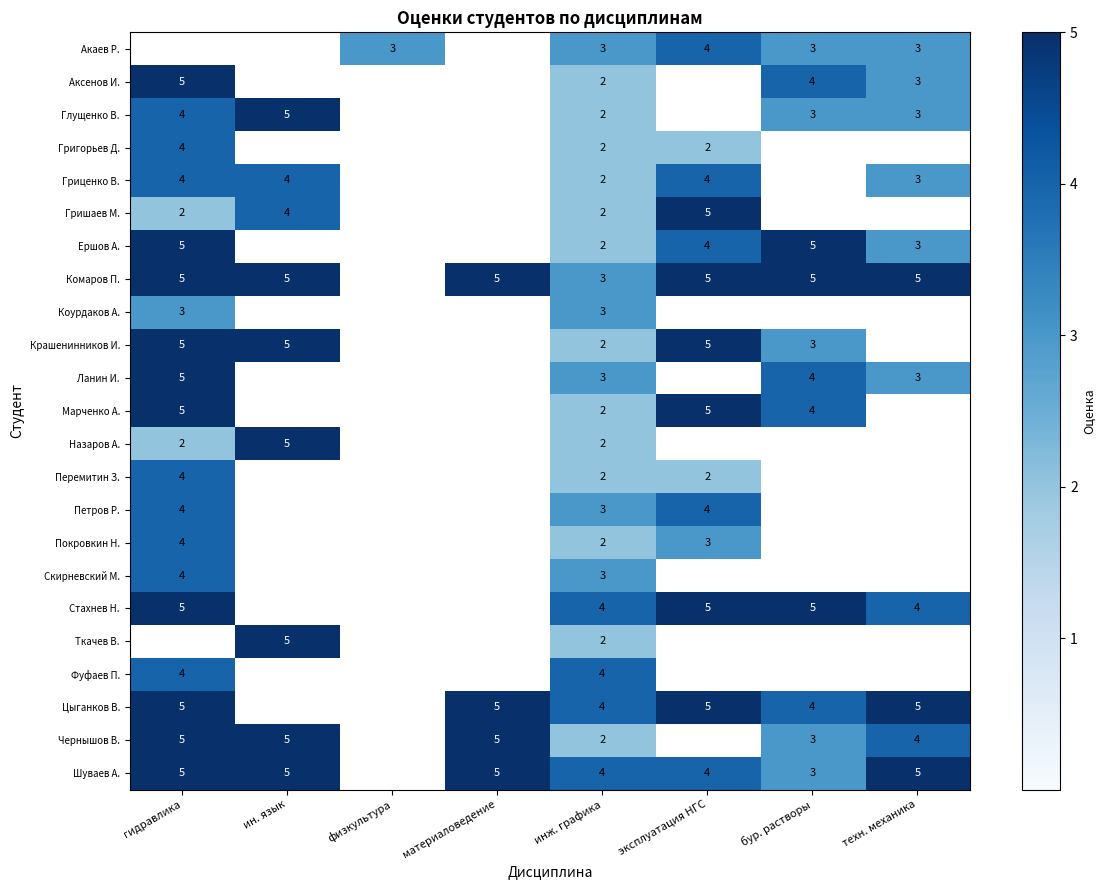

True or false: Цыганков В. has a value of 5 at эксплуатация НГС.

True